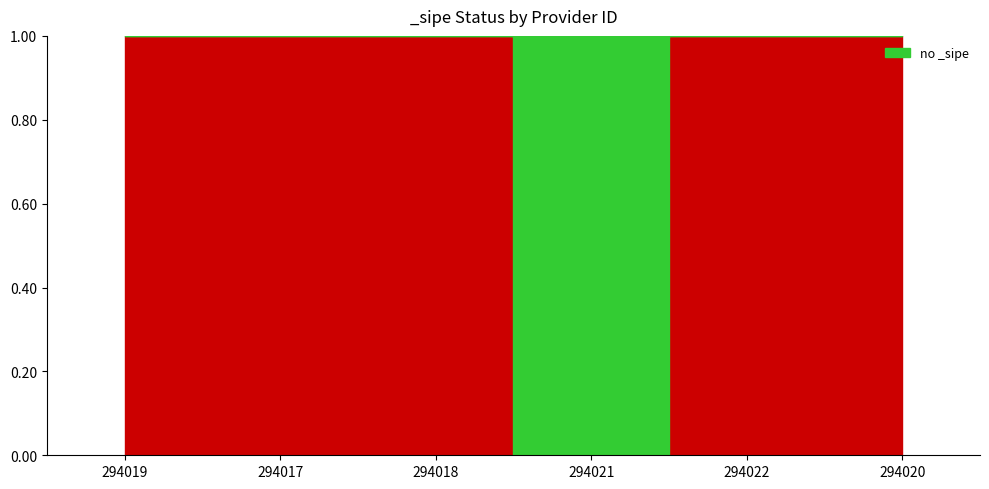

Reading left to right, list all the values displayed in this chart.

294019=1	294017=1	294018=1	294021=0	294022=1	294020=1